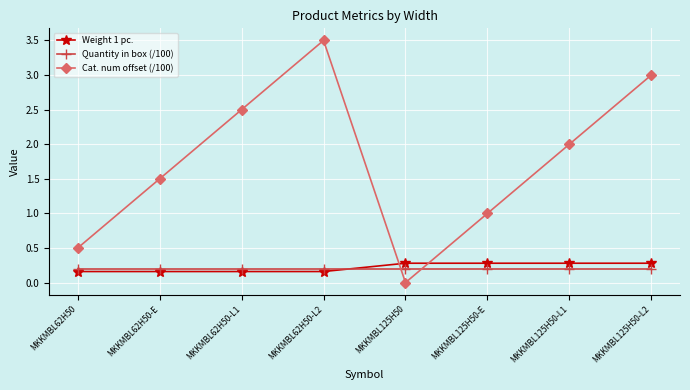

Count the number of categories in the chart.

8